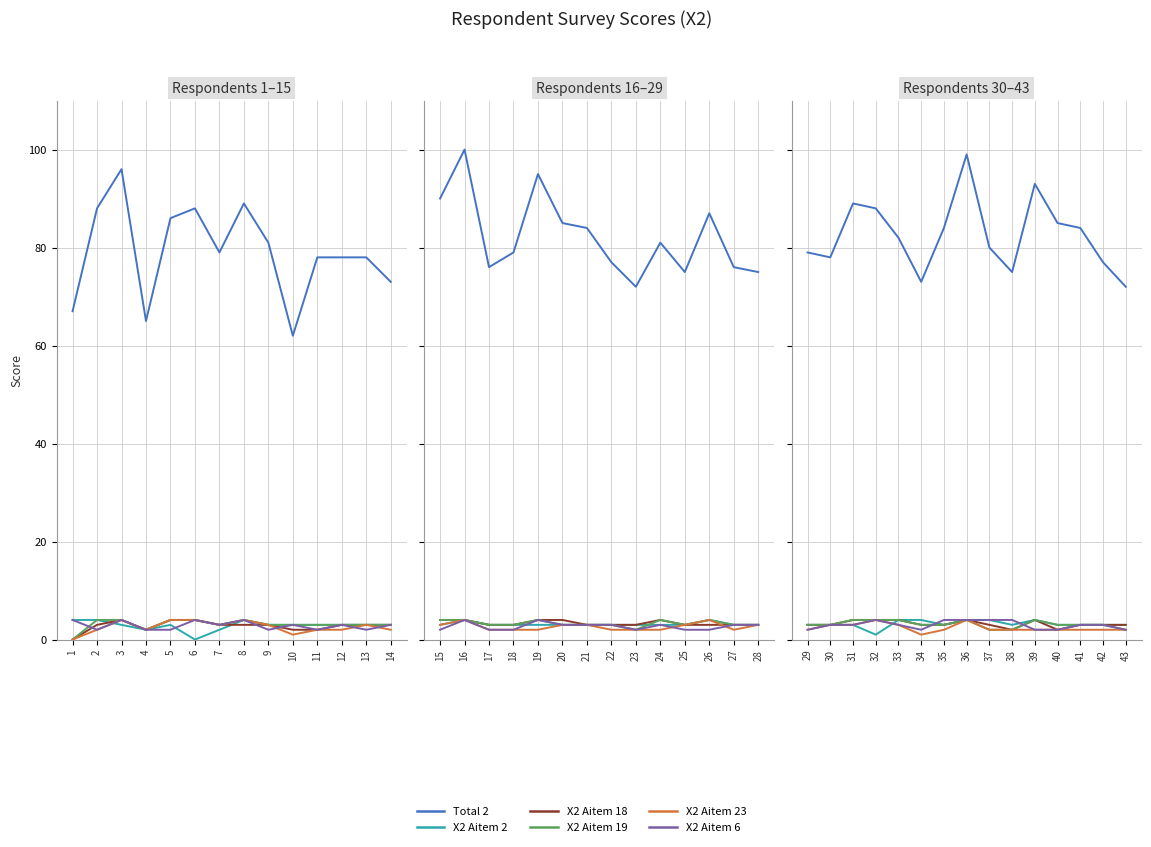

True or false: X2 Aitem 18 and X2 Aitem 2 cross at least once.

False